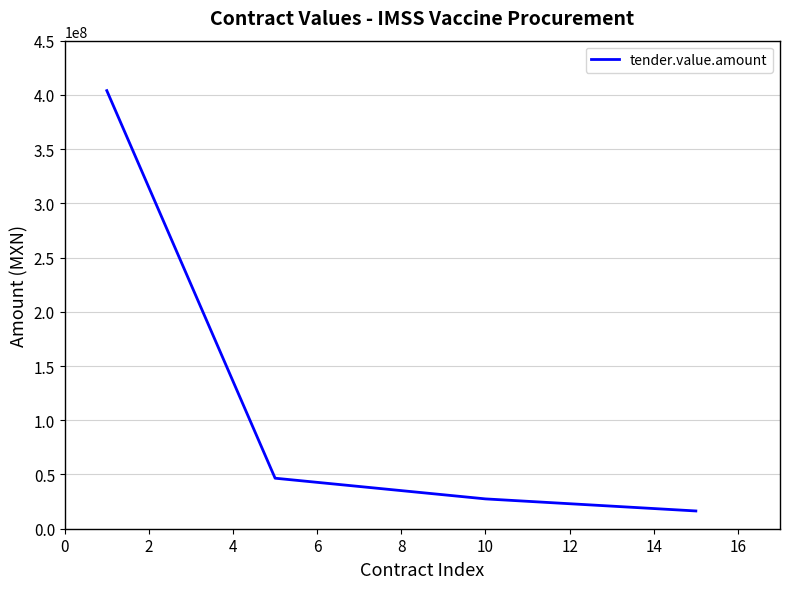

How many values are below 46580846?

2